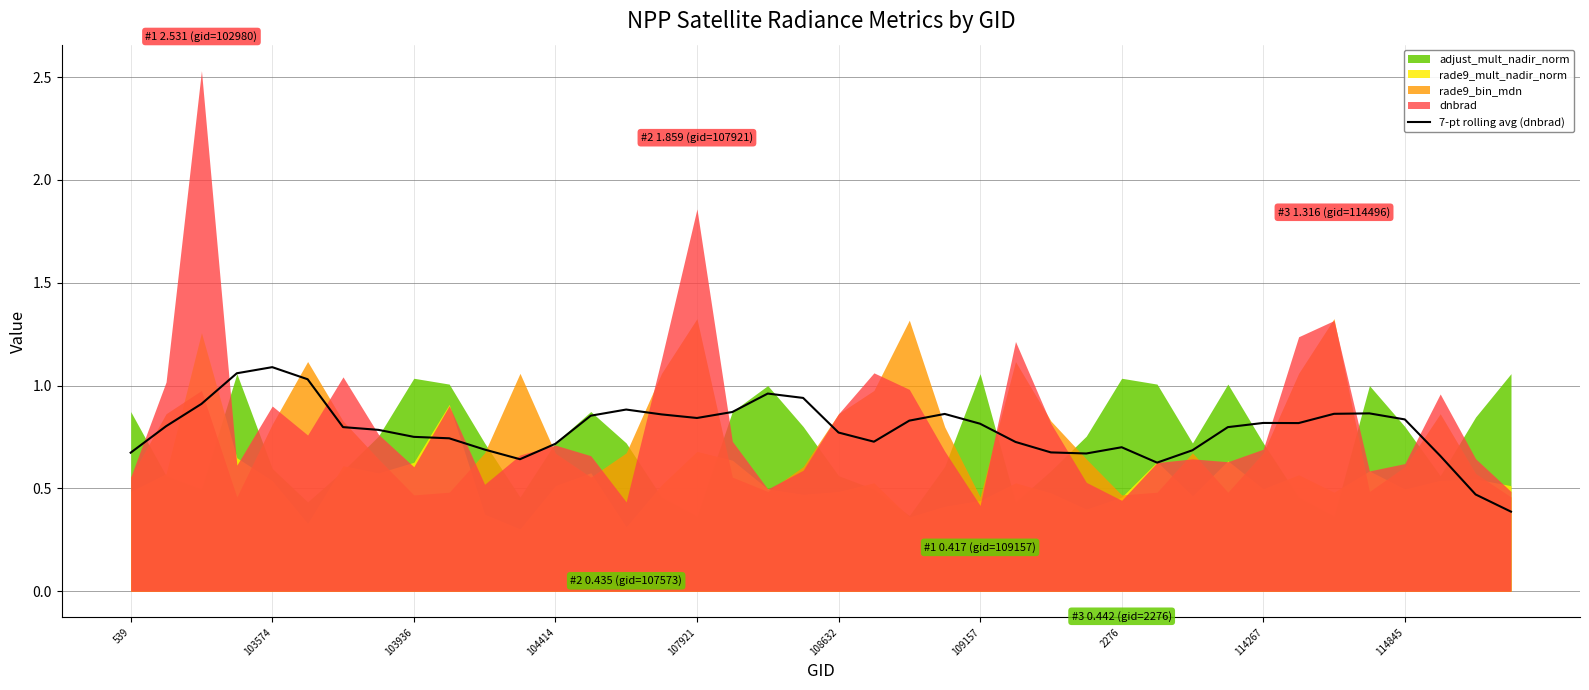

What is the minimum value for 7-pt rolling avg (dnbrad)?

0.4